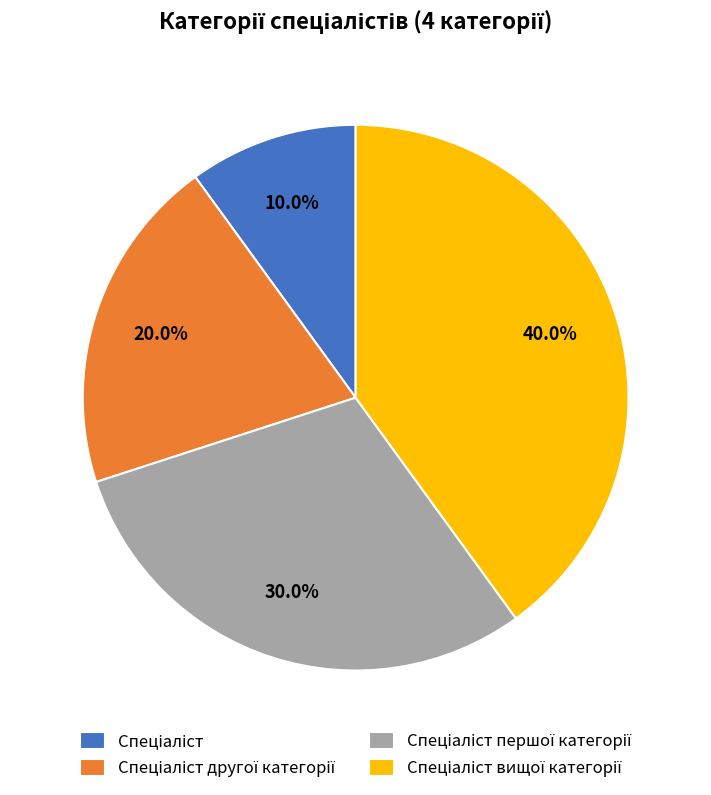

Is there a majority slice in this chart?

No